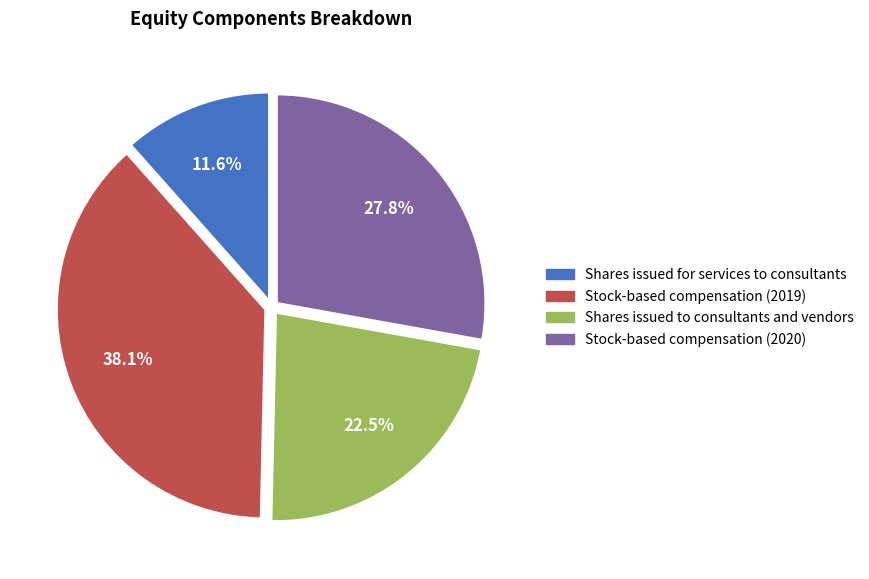

Approximately how many times larger is the value at Shares issued for services to consultants compared to Shares issued to consultants and vendors?

0.5